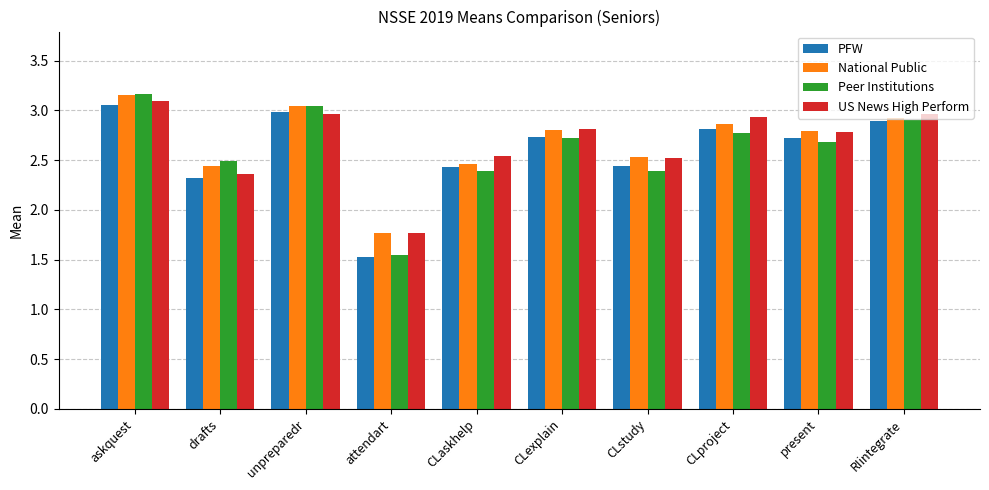

How many values in the PFW series exceed 2?

9